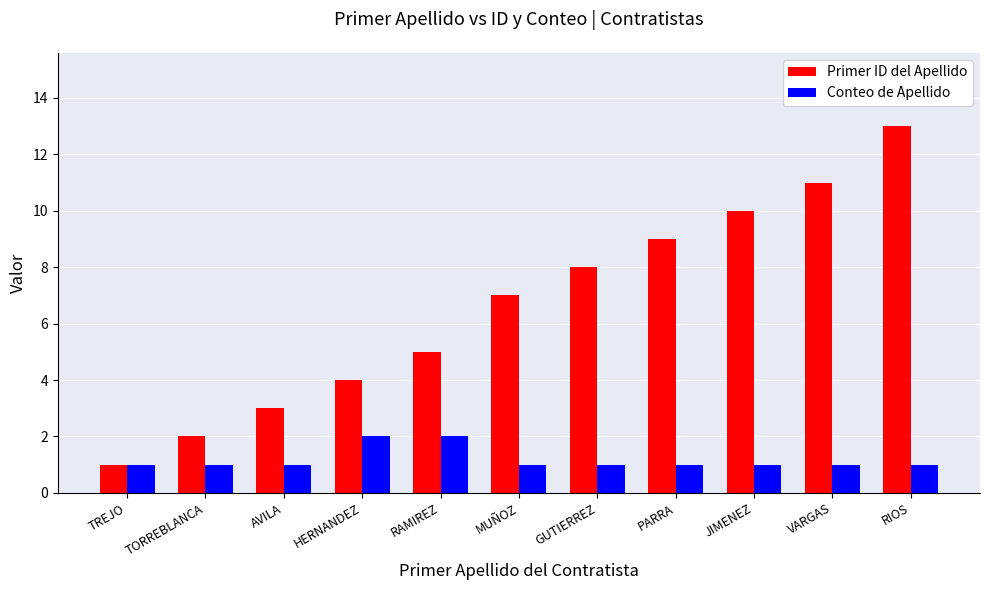

The value of Conteo de Apellido at TORREBLANCA is 1. True or false?

True